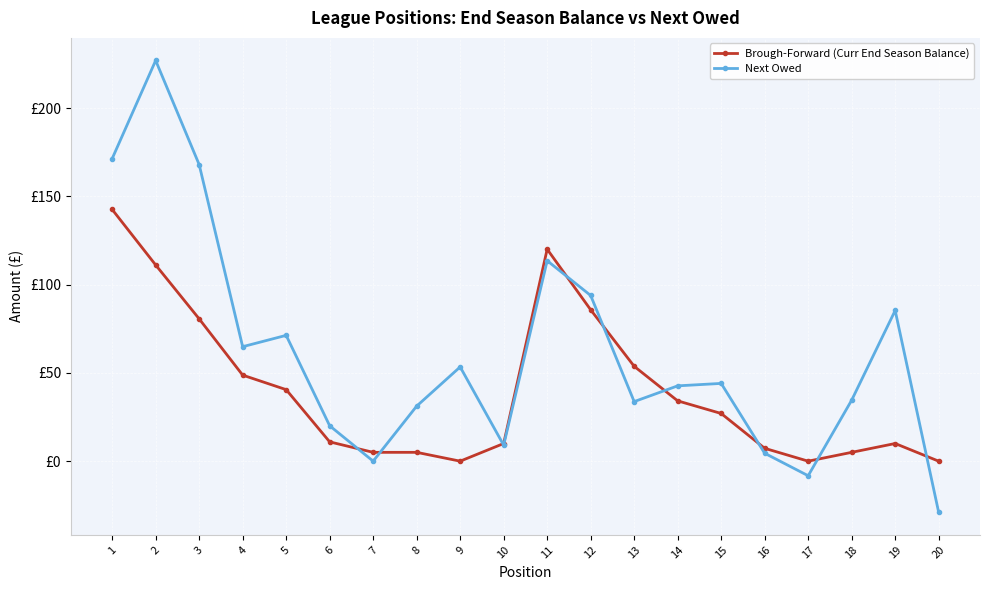

Is the value of Brough-Forward (Curr End Season Balance) at 2 greater than the value of Next Owed at 19?

Yes